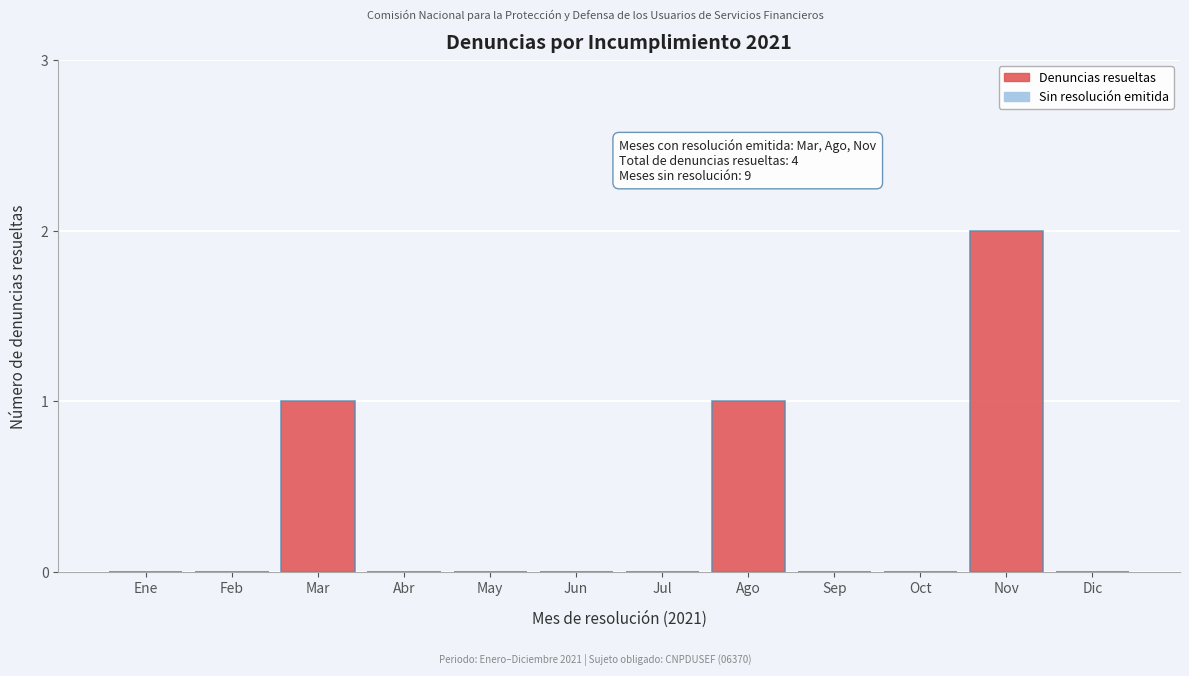

Reading left to right, transcribe all the data shown in this chart.

Ene=0	Feb=0	Mar=1	Abr=0	May=0	Jun=0	Jul=0	Ago=1	Sep=0	Oct=0	Nov=2	Dic=0